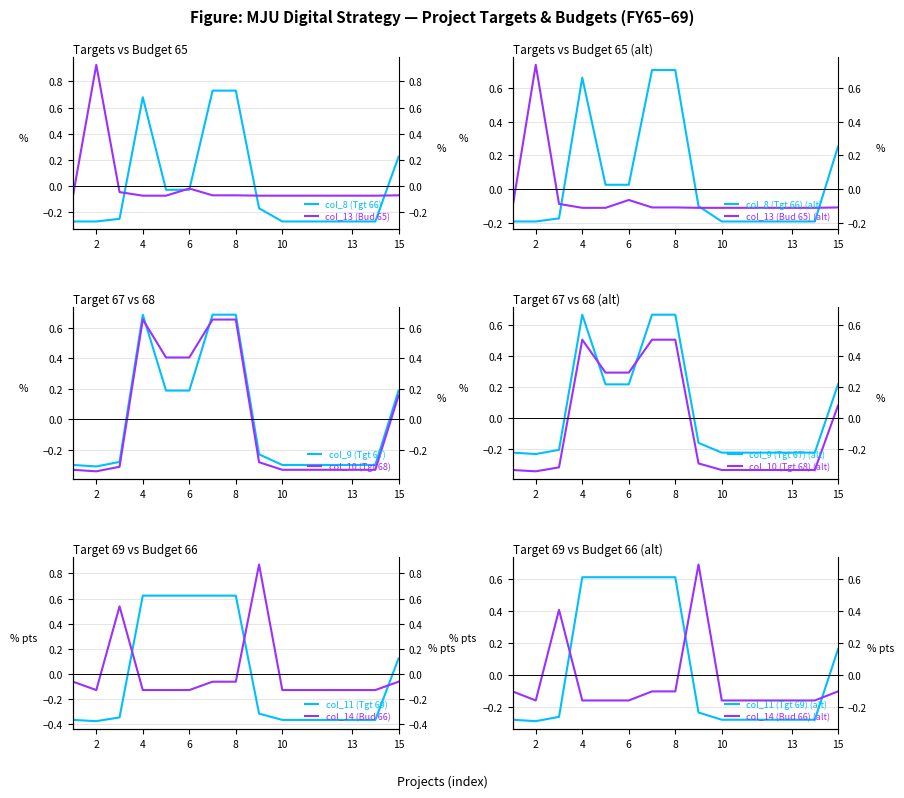

Is it true that col_9 (Target 67) equals -0.3 at 2?

True